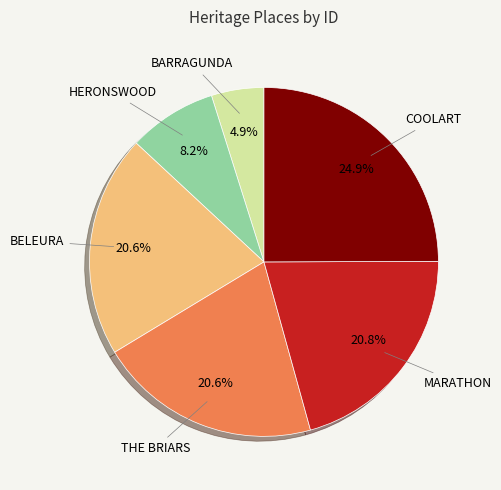

Count the number of slices in the pie.

6